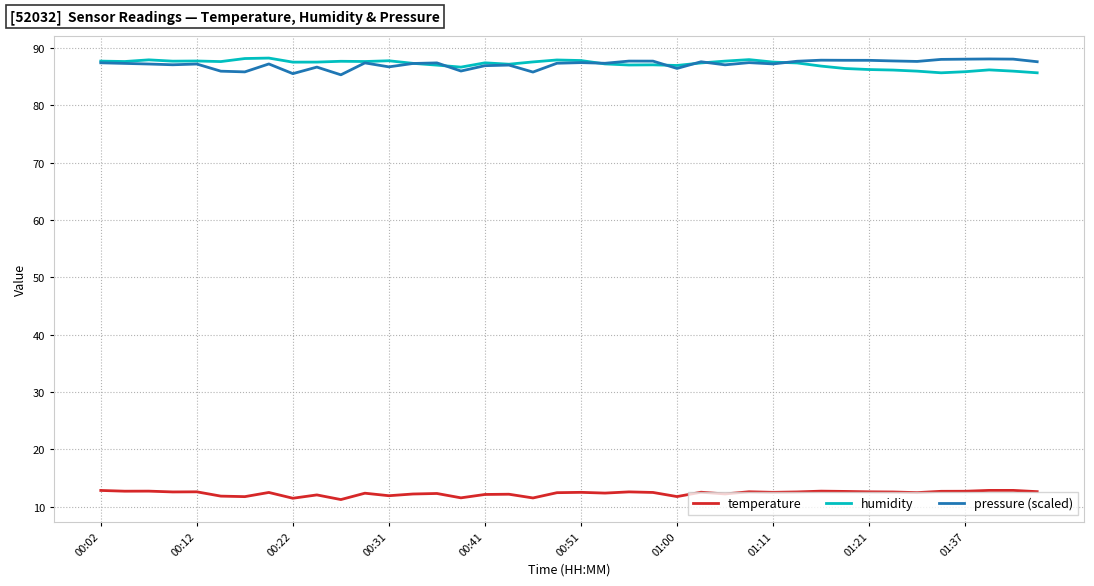

True or false: temperature and humidity intersect in this chart.

False